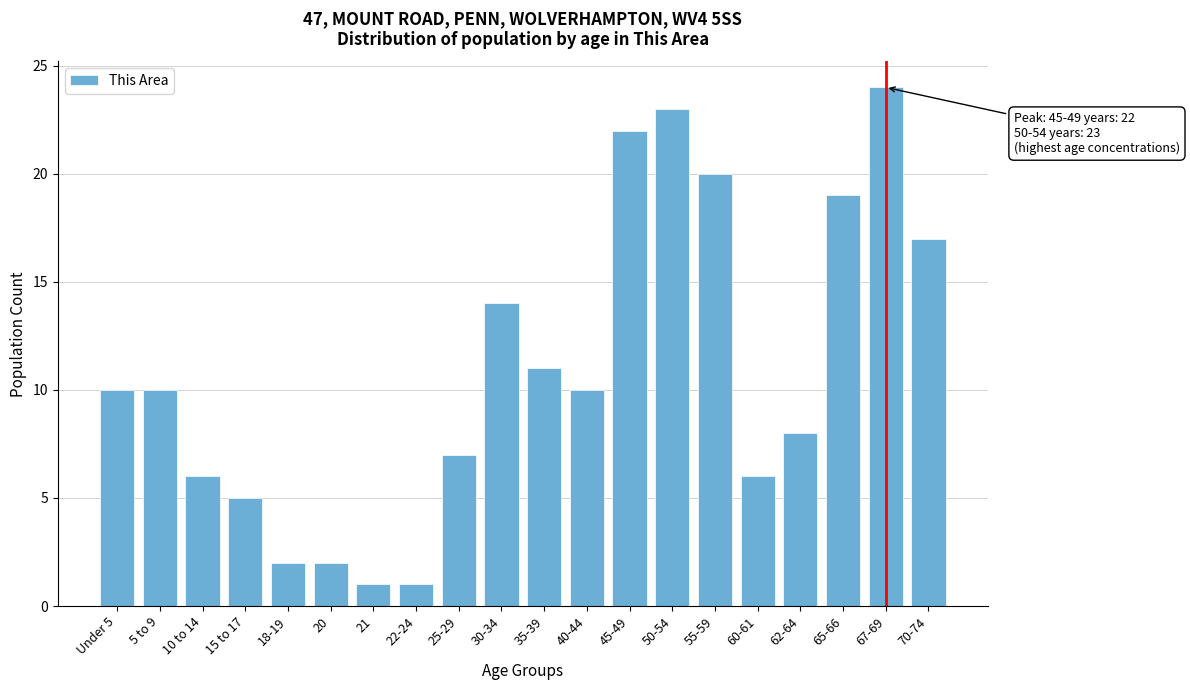

Reading right to left, transcribe all the data shown in this chart.

17	24	19	8	6	20	23	22	10	11	14	7	1	1	2	2	5	6	10	10